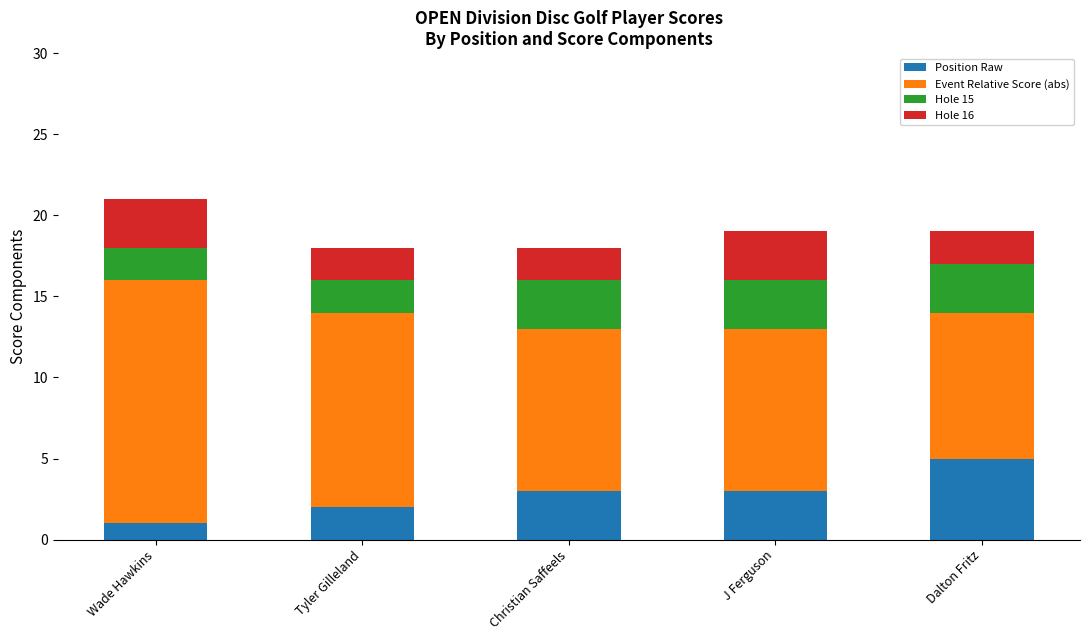

Reading left to right, transcribe the values for Position Raw.

Wade Hawkins=1	Tyler Gilleland=2	Christian Saffeels=3	J Ferguson=3	Dalton Fritz=5